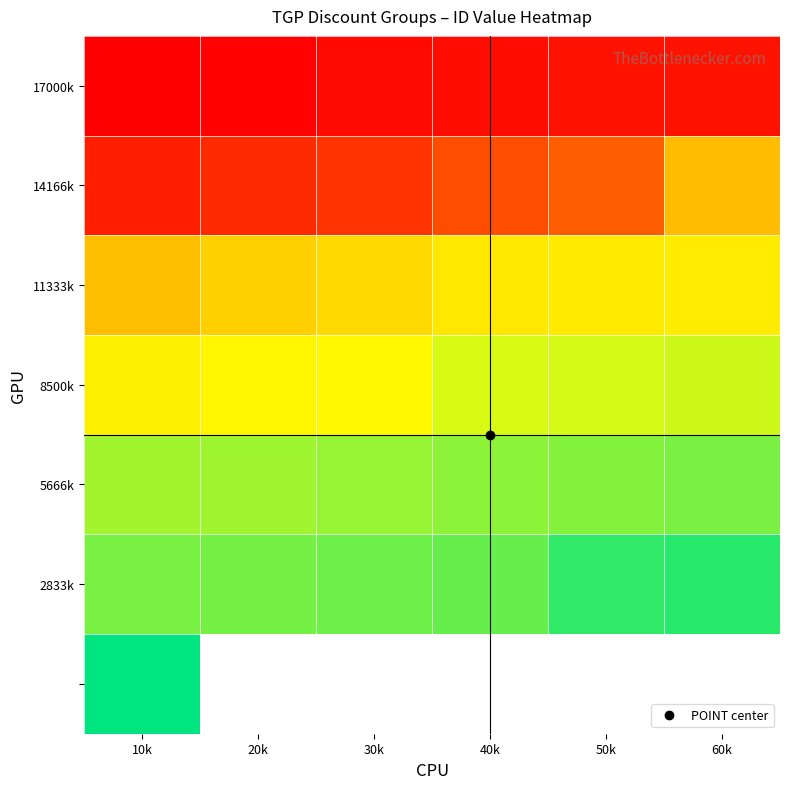

Which has a higher value, 10k or 60k?

60k